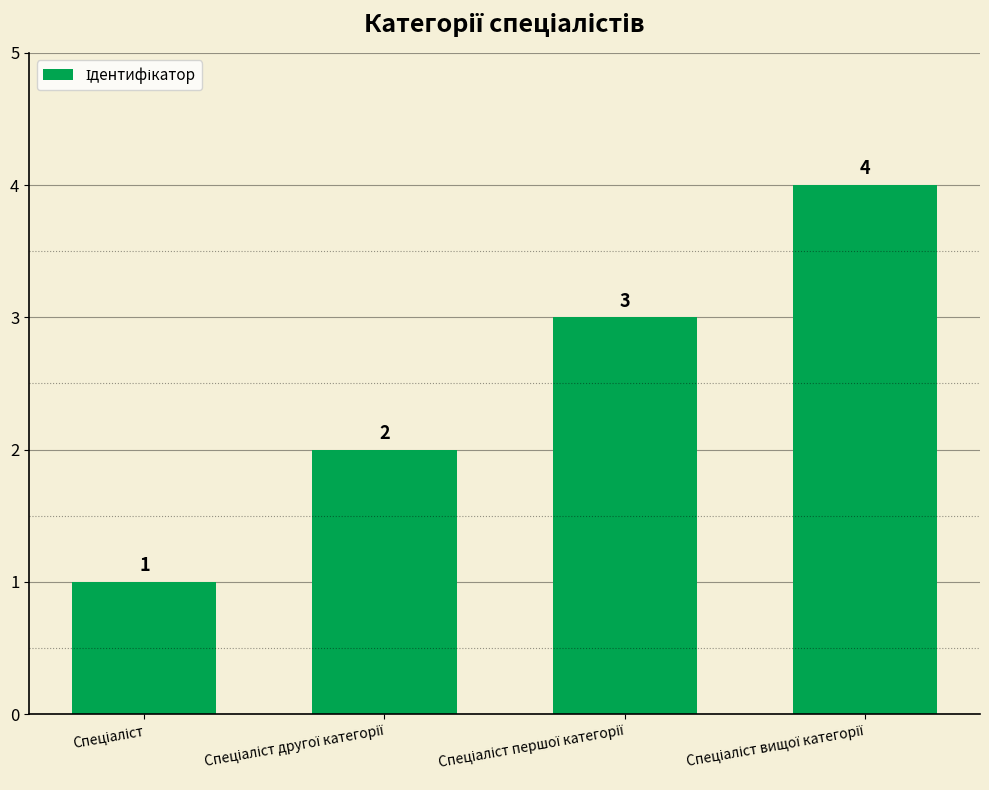

What is the maximum value shown in the chart?

4